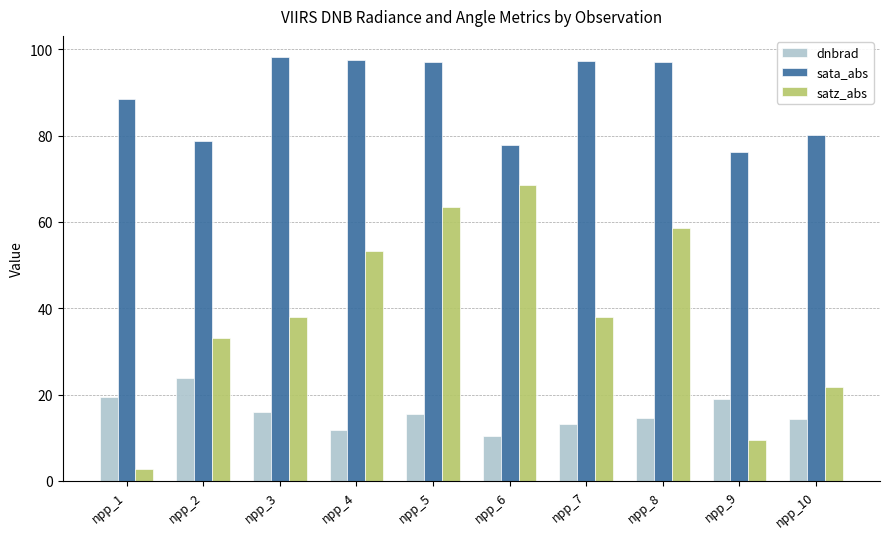

Does the chart contain stacked bars?

No